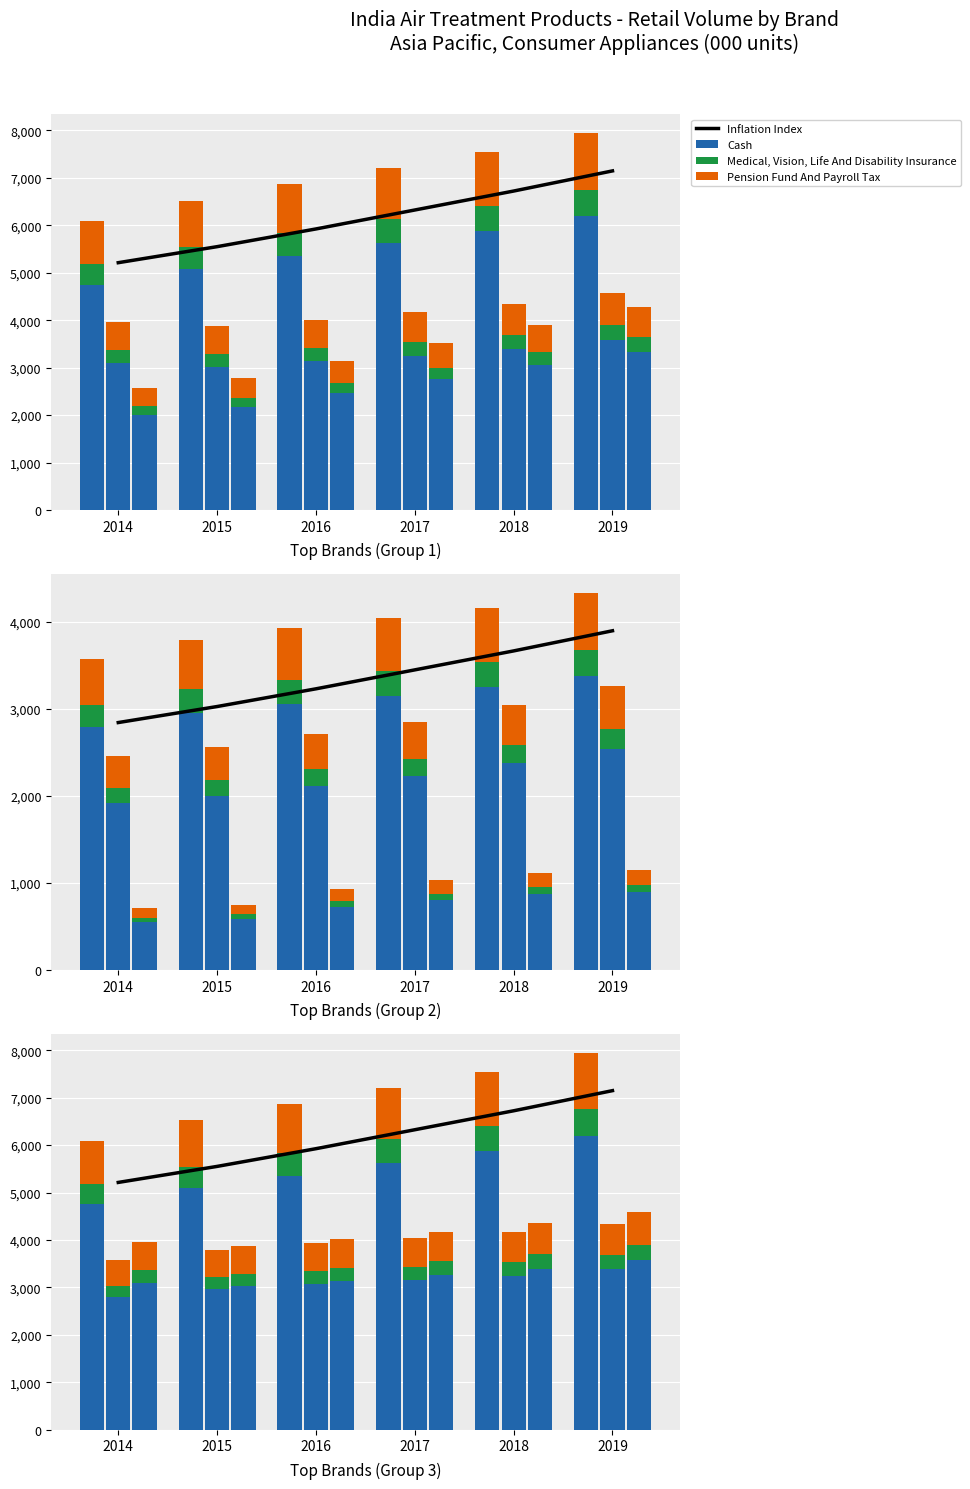

How many groups of bars are there?

6